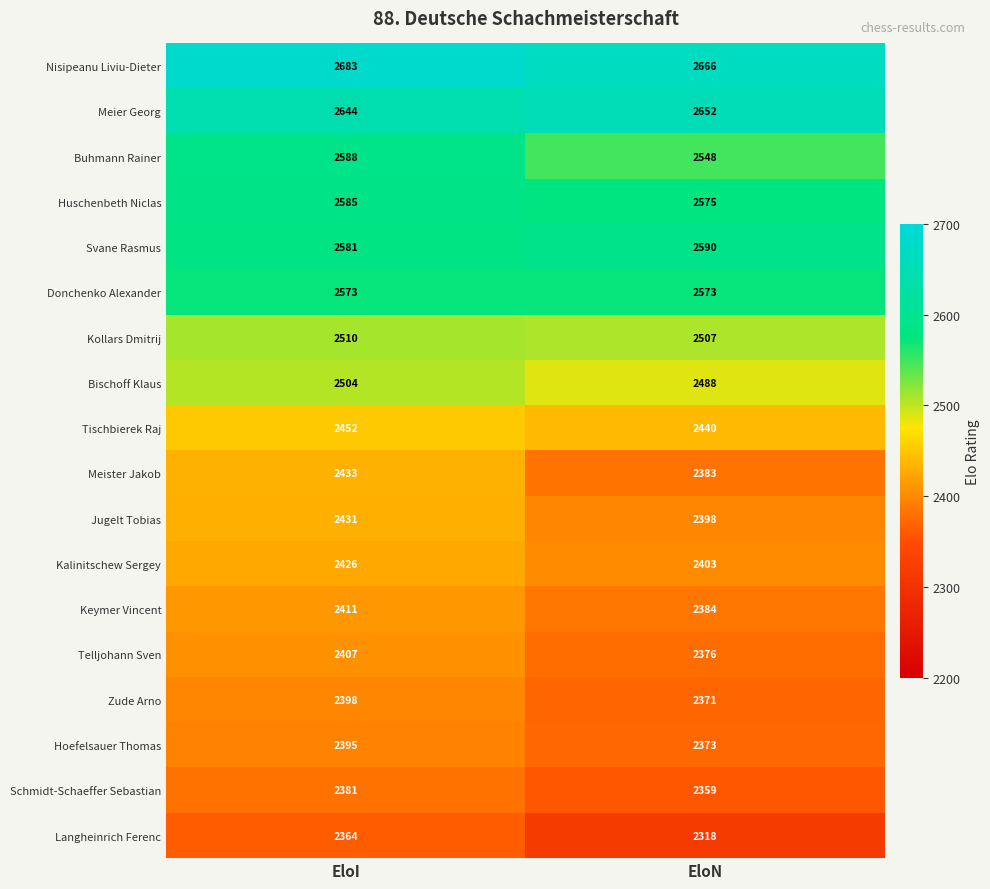

List the labels in order of Kalinitschew Sergey value, largest first.

EloI, EloN